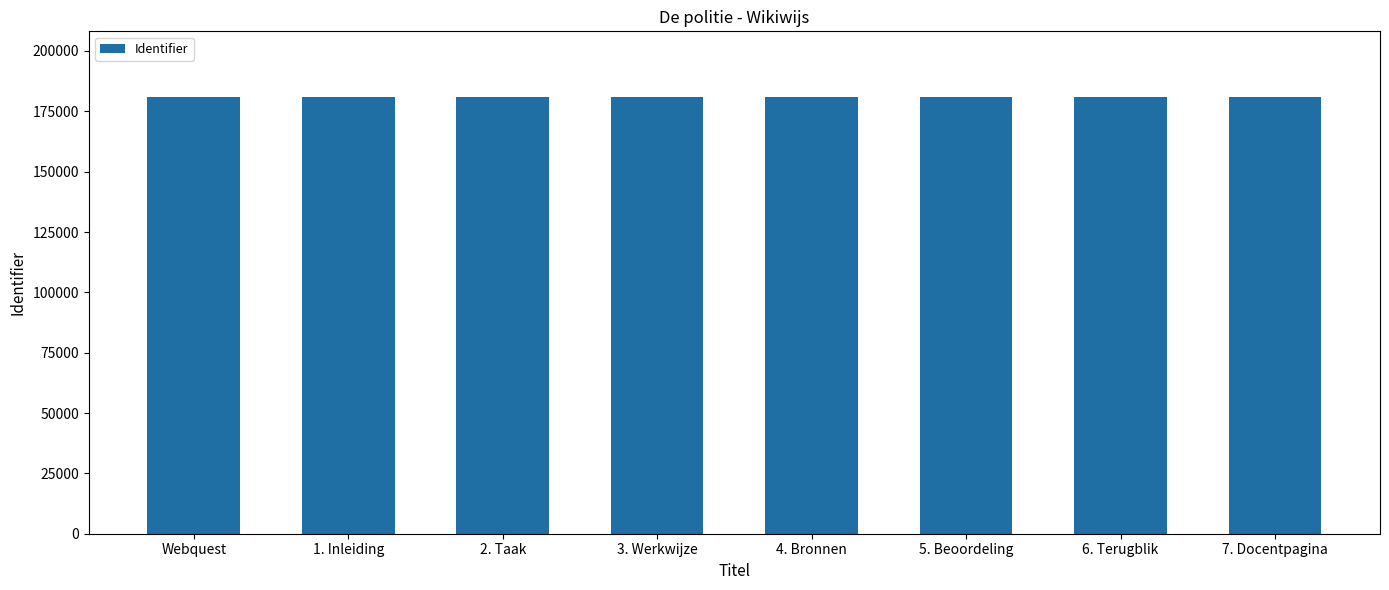

Approximately how many times larger is the value at 3. Werkwijze compared to 5. Beoordeling?

1.0